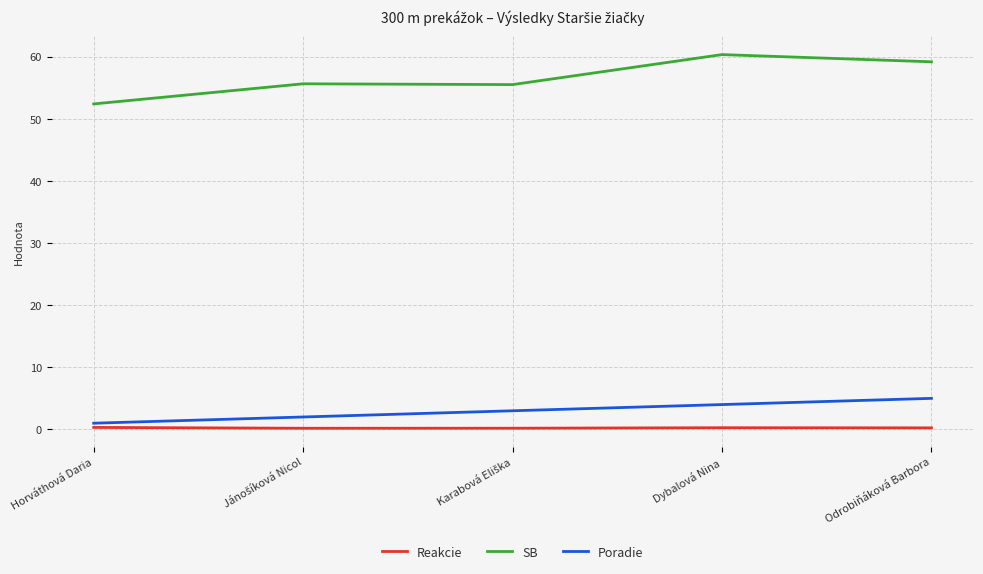

True or false: SB and Reakcie cross at least once.

False